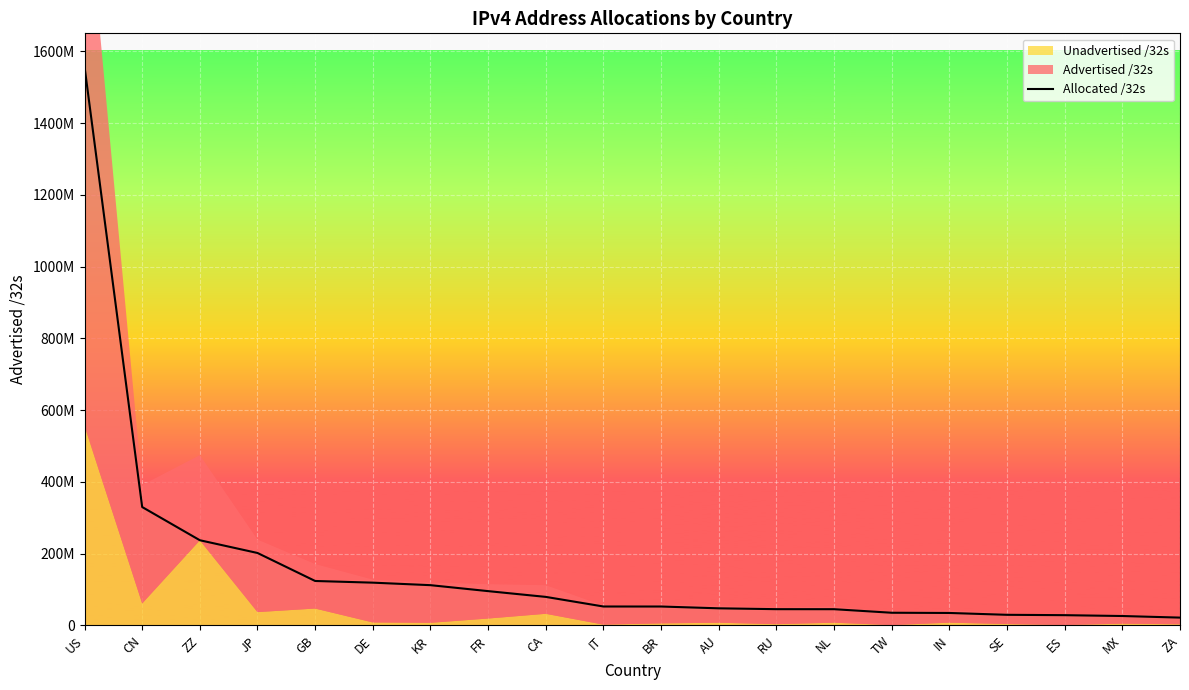

Reading left to right, what are all the values shown in this chart?

1557383296	329966080	237462336	201942272	123915568	119251560	112249344	95639056	79575808	52800160	52758016	47748096	45365280	45285632	35387136	34793472	29660968	28636320	26303232	21864448